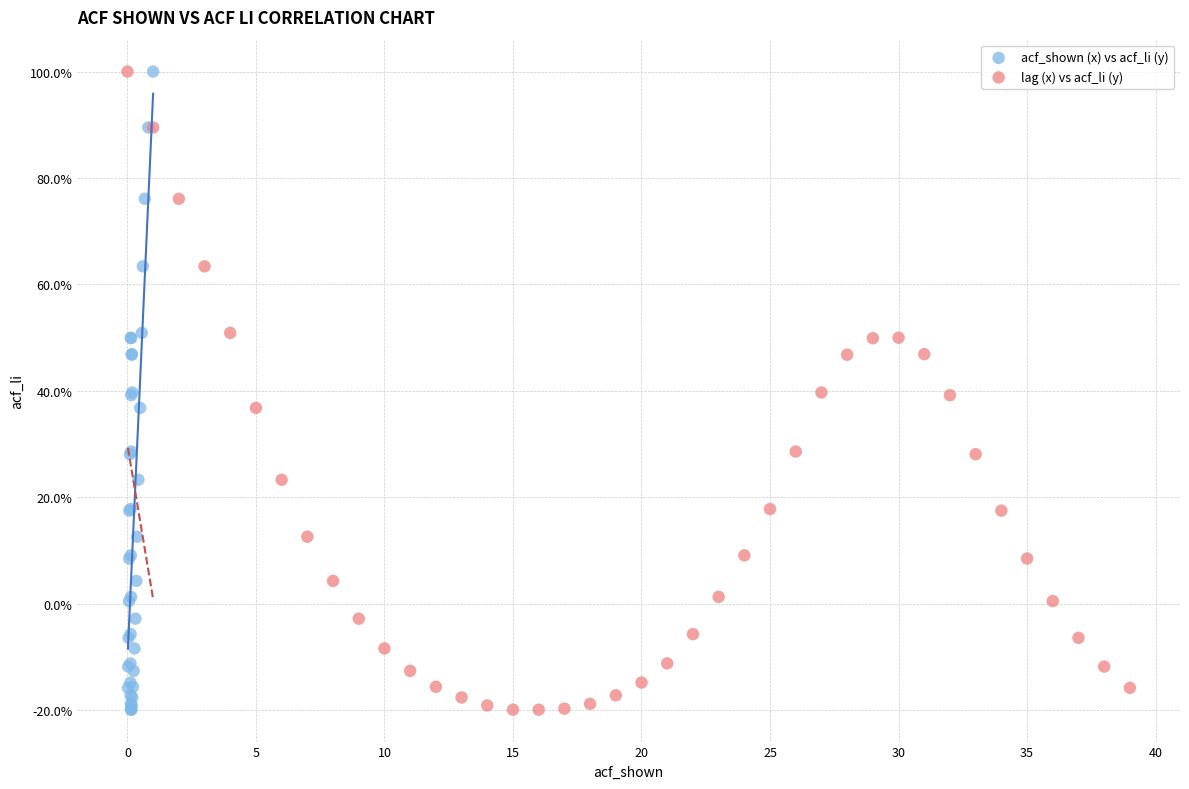

What are all the series names shown in the legend?

acf_shown (x) vs acf_li (y), lag (x) vs acf_li (y)